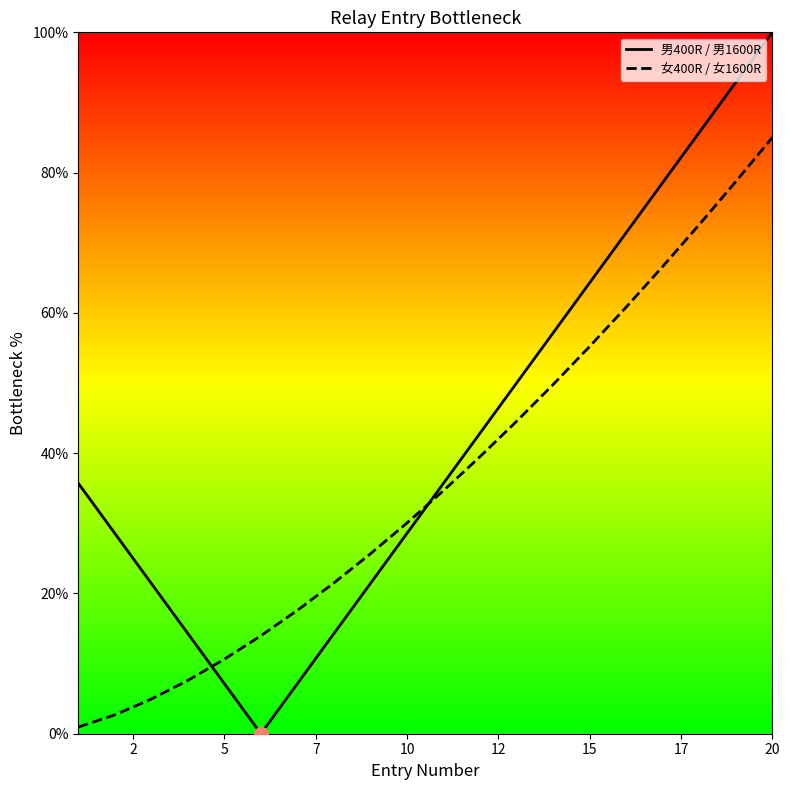

List the series in order of their overall mean, lowest first.

女400R / 女1600R, 男400R / 男1600R